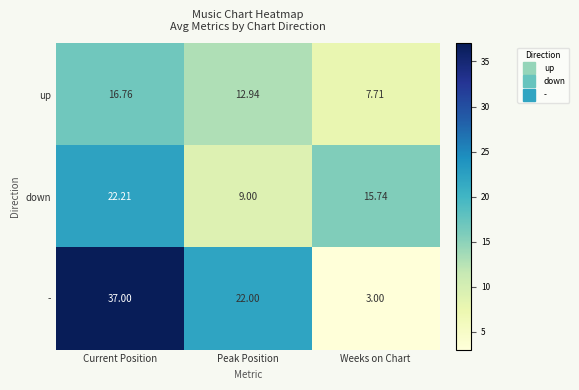

Which category has the lowest value across all series?

Weeks on Chart